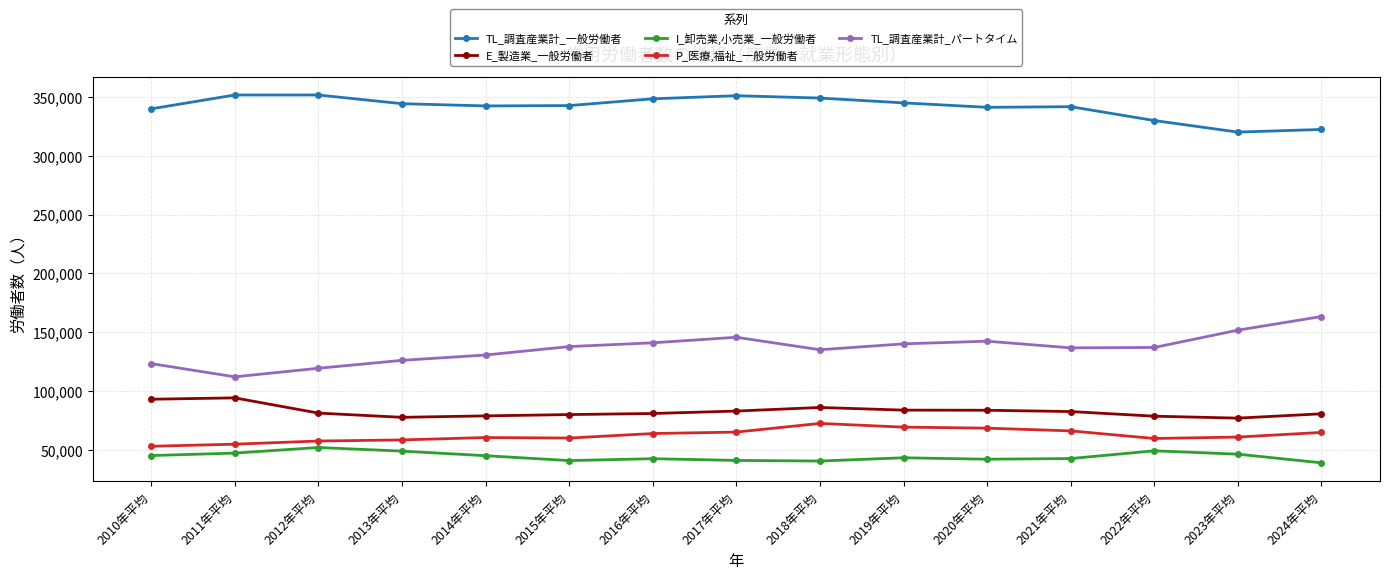

The P_医療,福祉_一般労働者 series shows 20595 at 2011年平均. True or false?

False